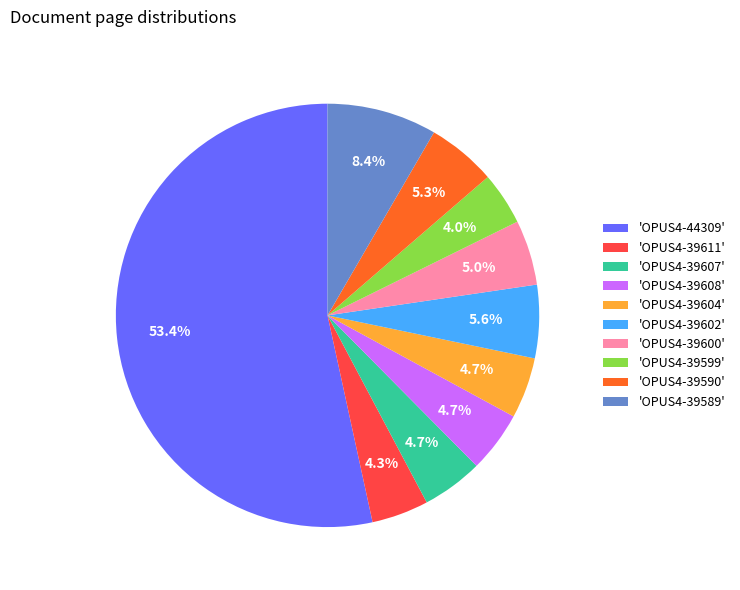

Count the number of slices in the pie.

10